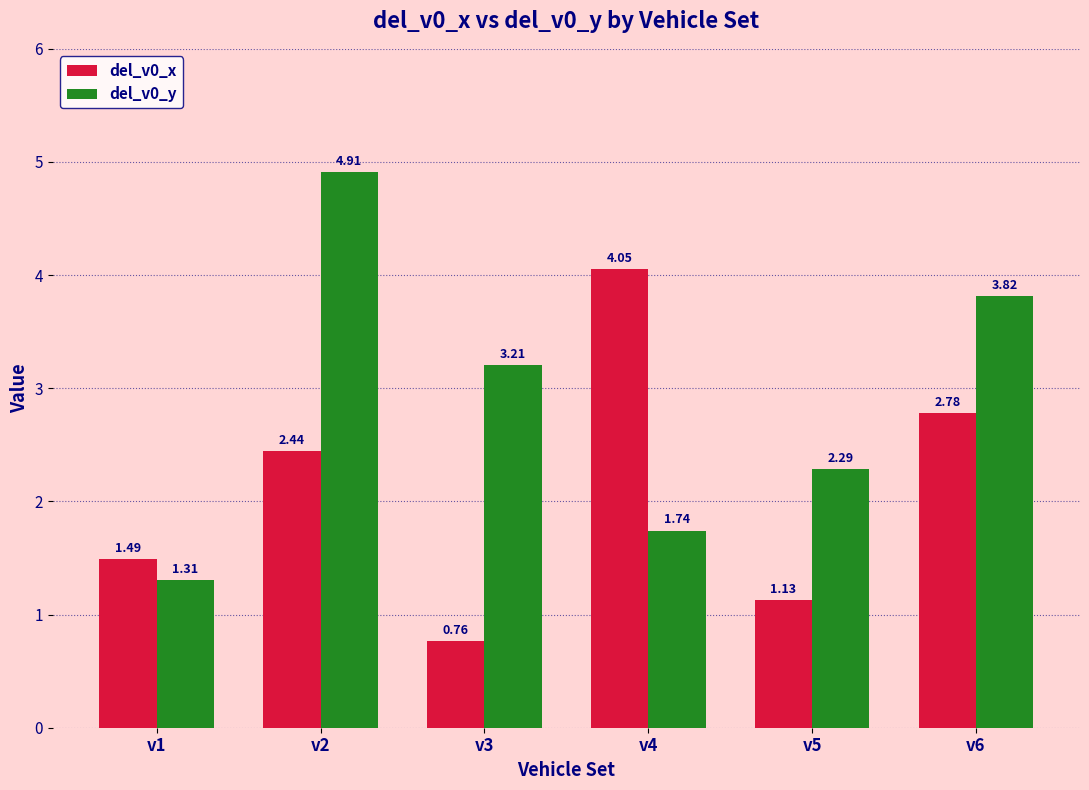

What is the difference between the maximum and minimum values in the del_v0_y series?

3.6